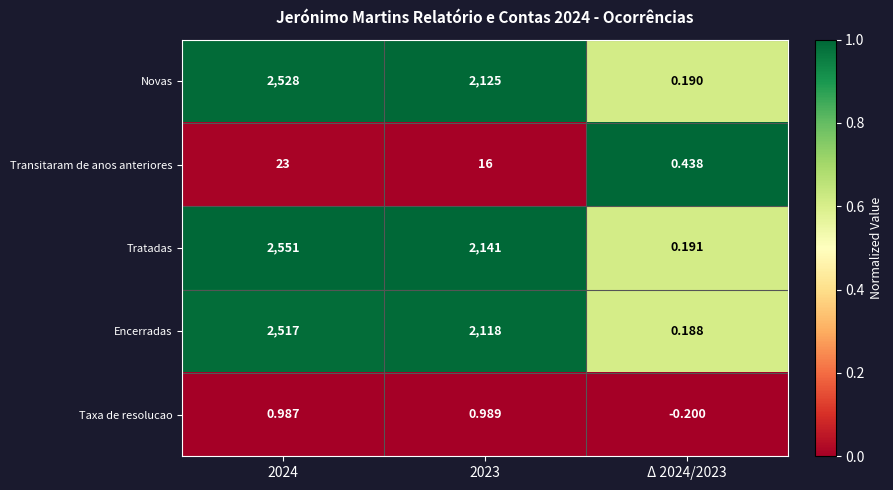

At Δ 2024/2023, list the series in order from largest to smallest.

Transitaram de anos anteriores, Tratadas, Novas, Encerradas, Taxa de resolucao